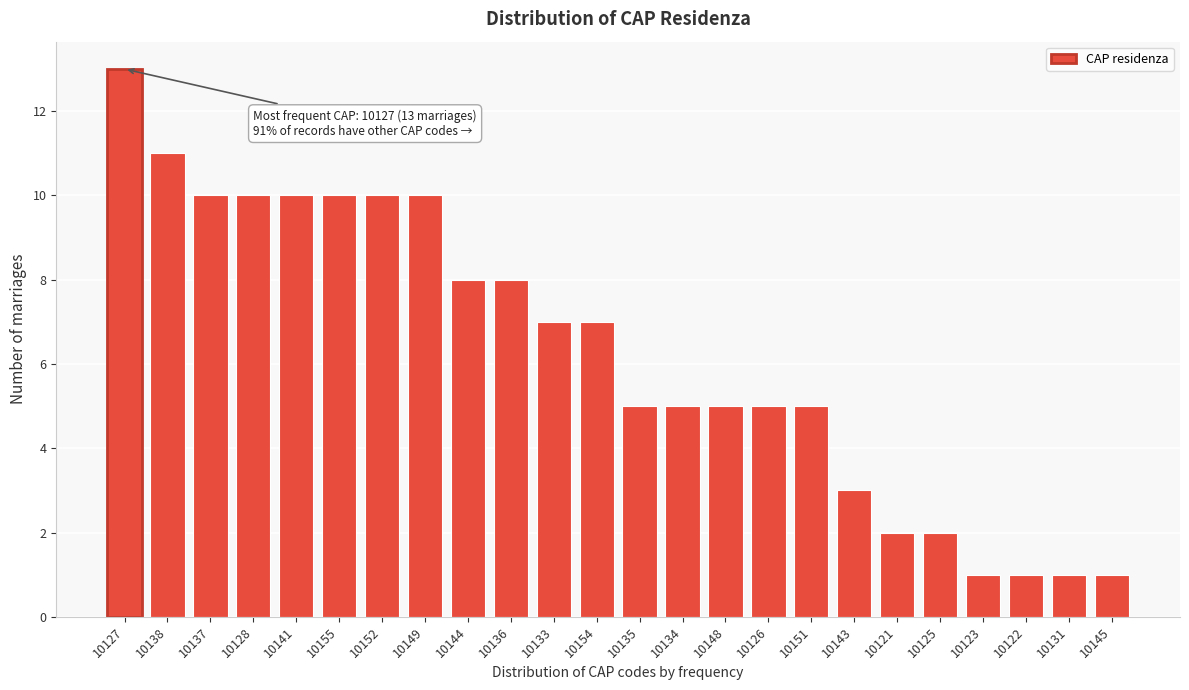

Reading left to right, list all the values displayed in this chart.

10127=13	10138=11	10137=10	10128=10	10141=10	10155=10	10152=10	10149=10	10144=8	10136=8	10133=7	10154=7	10135=5	10134=5	10148=5	10126=5	10151=5	10143=3	10121=2	10125=2	10123=1	10122=1	10131=1	10145=1